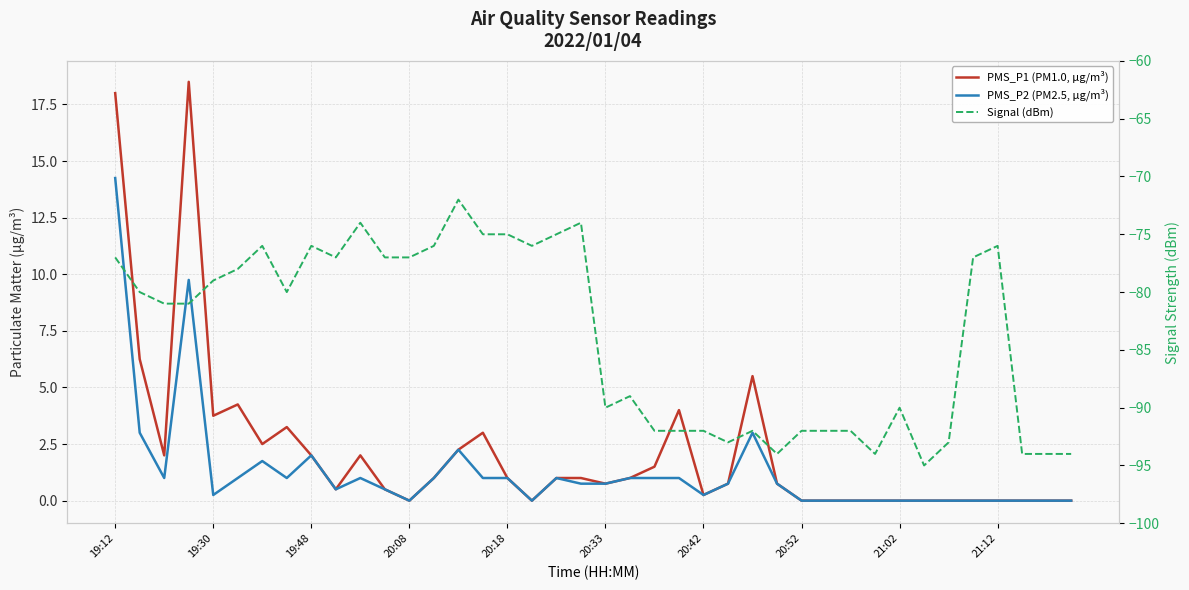

What is the maximum value for PMS_P2 (PM2.5, µg/m³)?

14.2